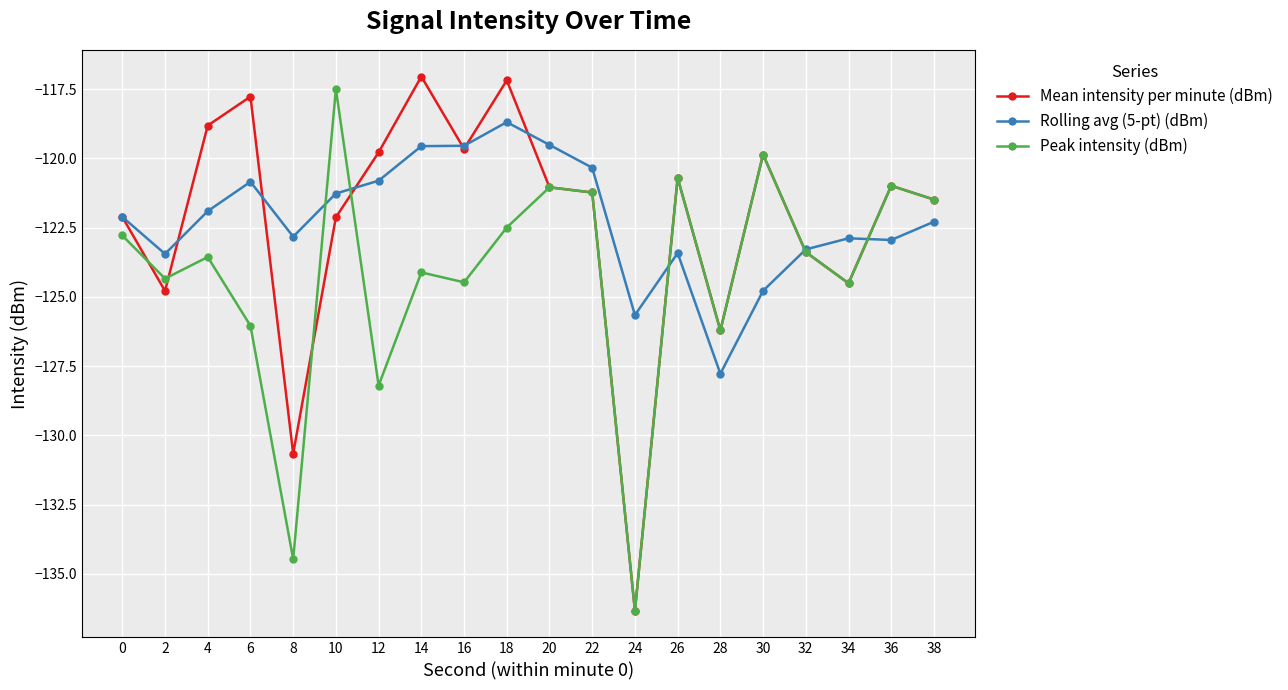

Rank the series by their maximum value, from highest to lowest.

Mean intensity per minute (dBm), Peak intensity (dBm), Rolling avg (5-pt) (dBm)